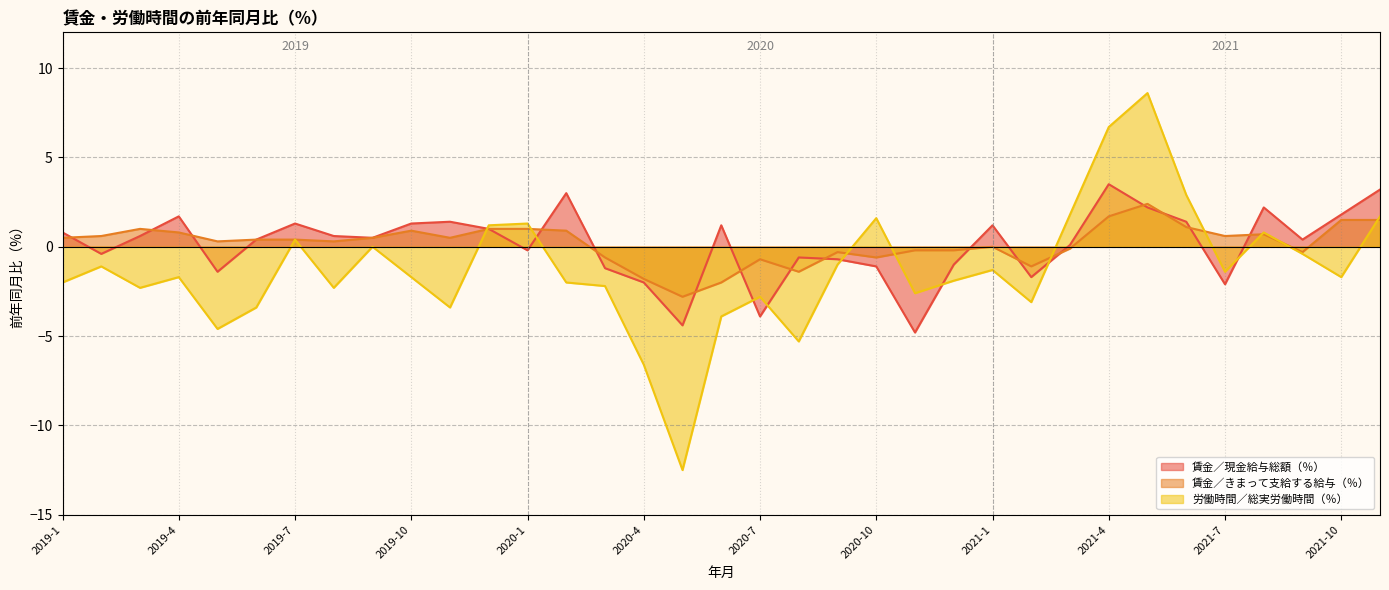

The value of 賃金／きまって支給する給与（％） at 2019-2 is 1.0. True or false?

False